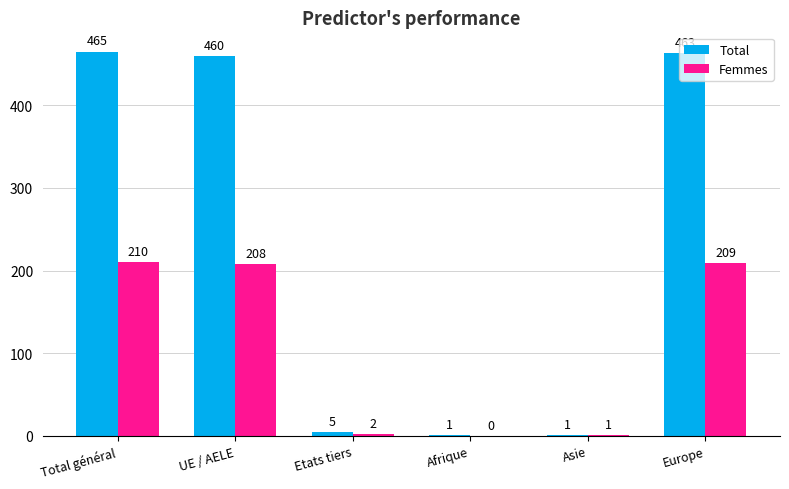

What is the average value of the Femmes series?

105